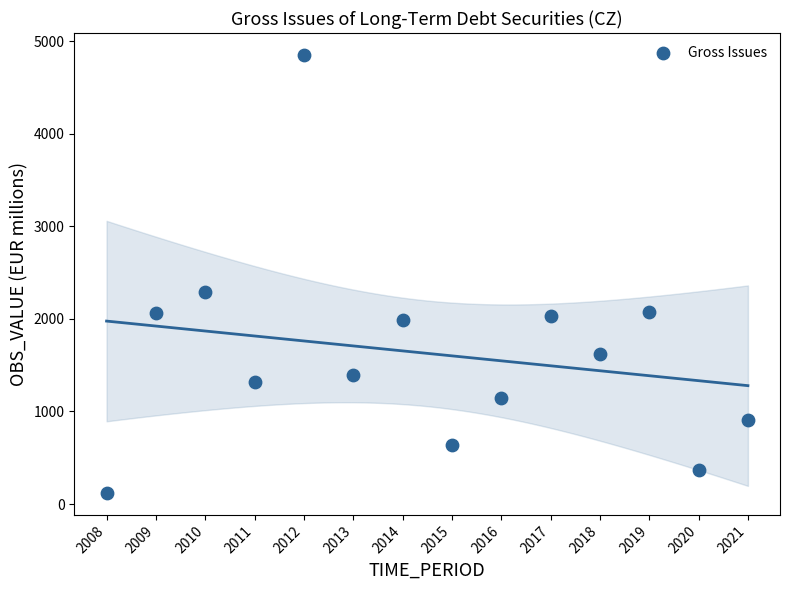

What is the range of X values (max minus min)?

13.0